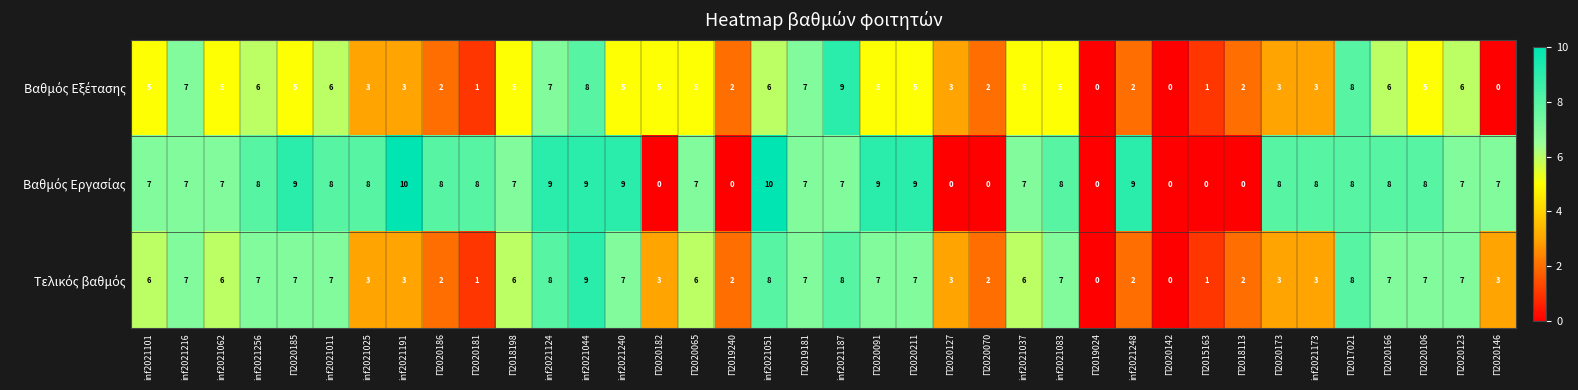

At which category is the sum across all series the highest?

inf2021044